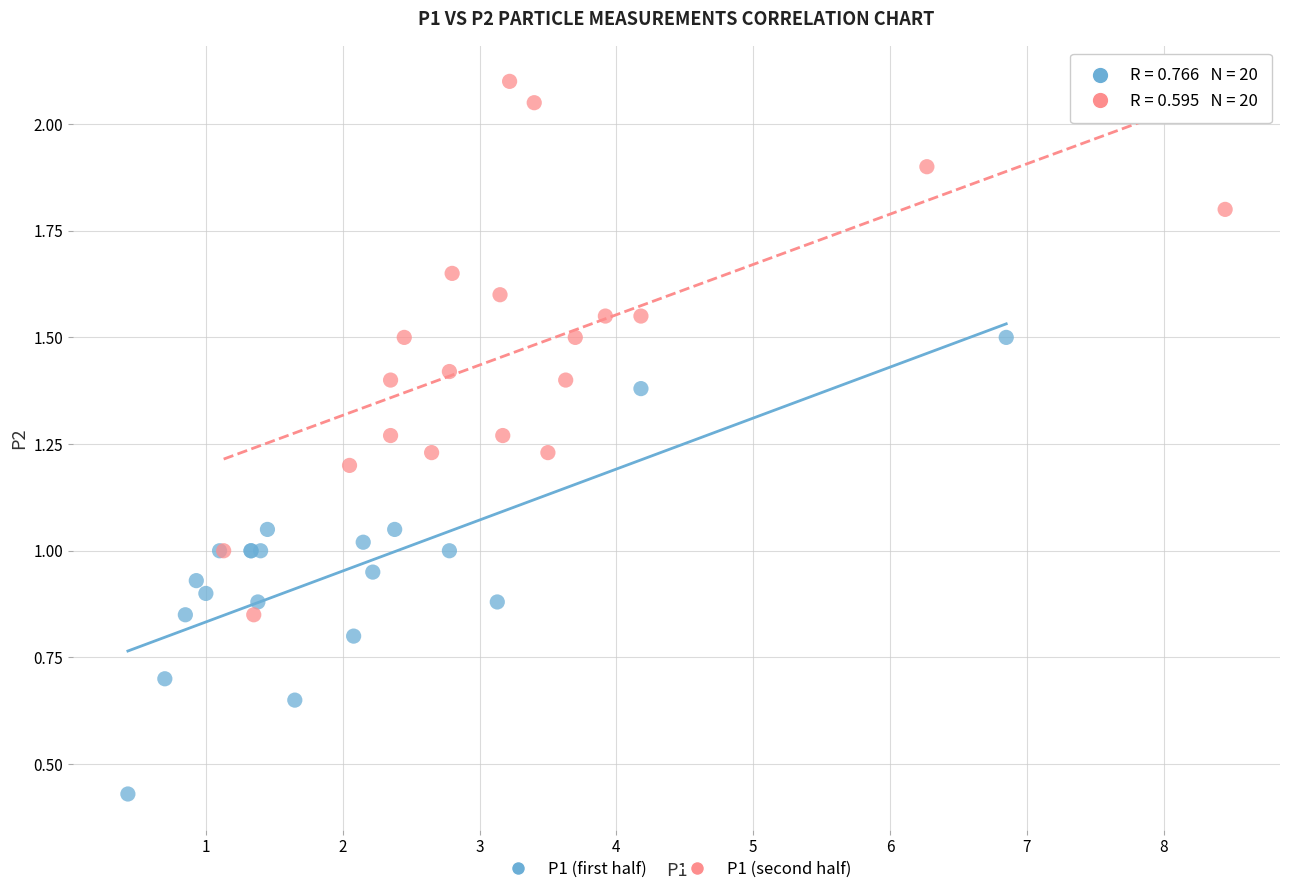

What are all the series names shown in the legend?

P1 (first half), P1 (second half)